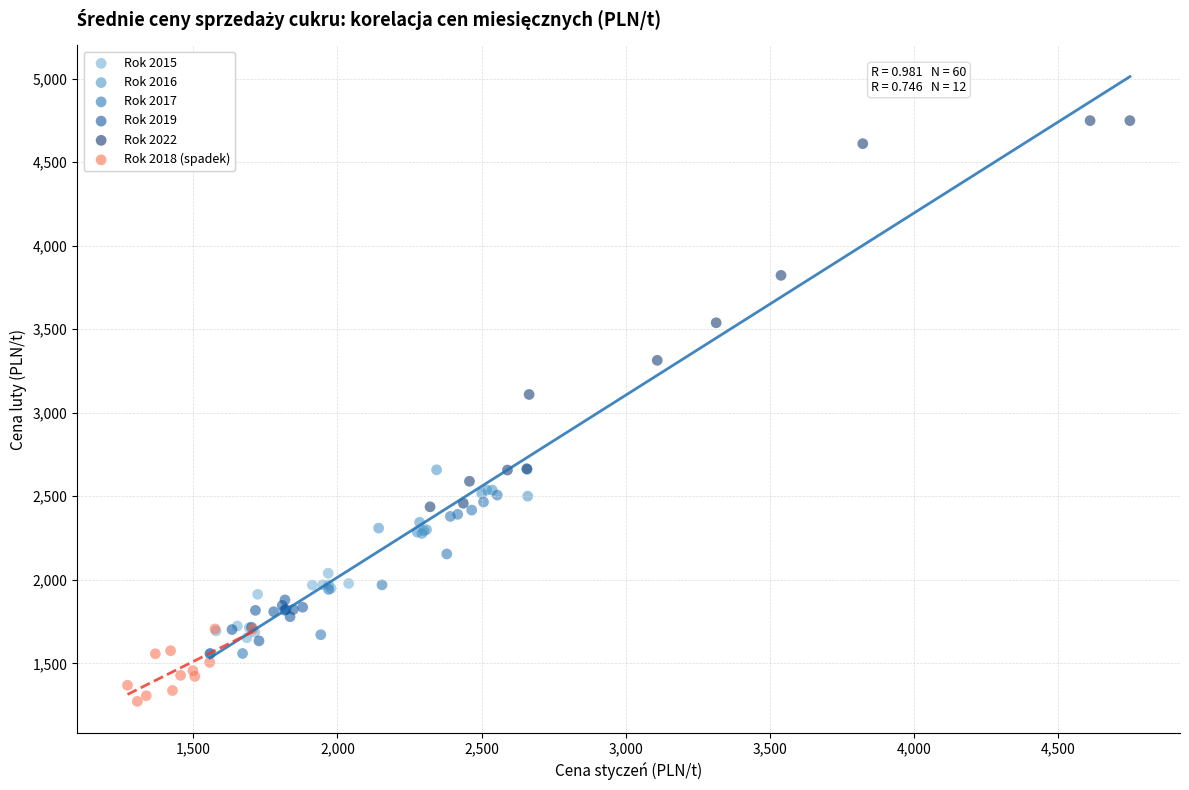

Which series has the largest Y range (max minus min)?

Rok 2022